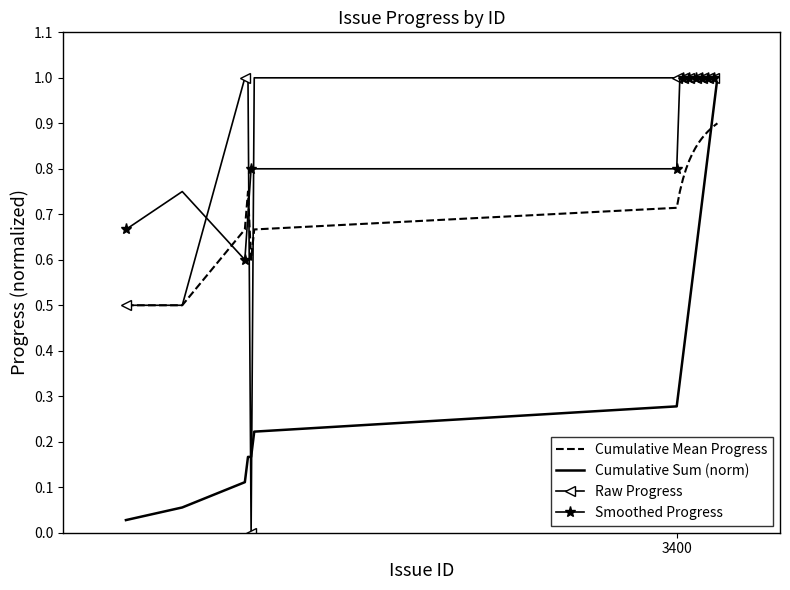

After their last crossing, which series has the higher values: Cumulative Mean Progress or Smoothed Progress?

Smoothed Progress